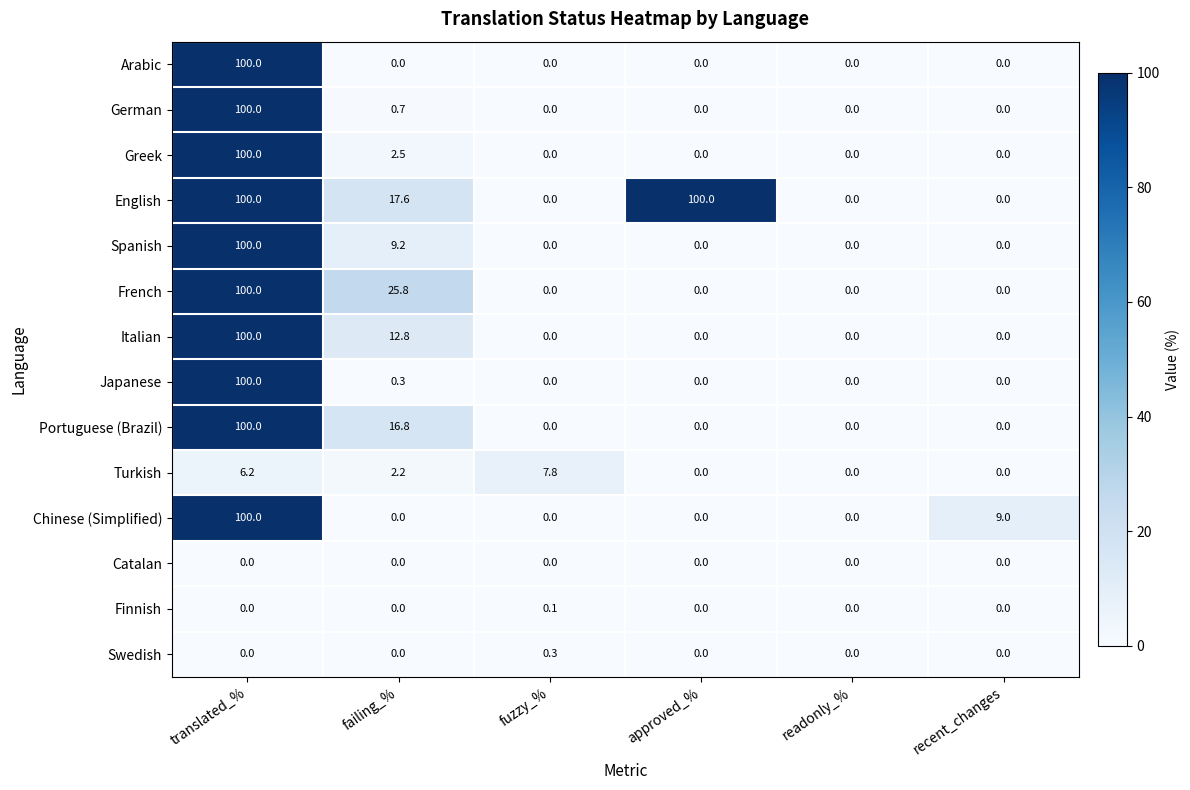

What is the difference between the Chinese (Simplified) values at approved_% and translated_%?

100.0